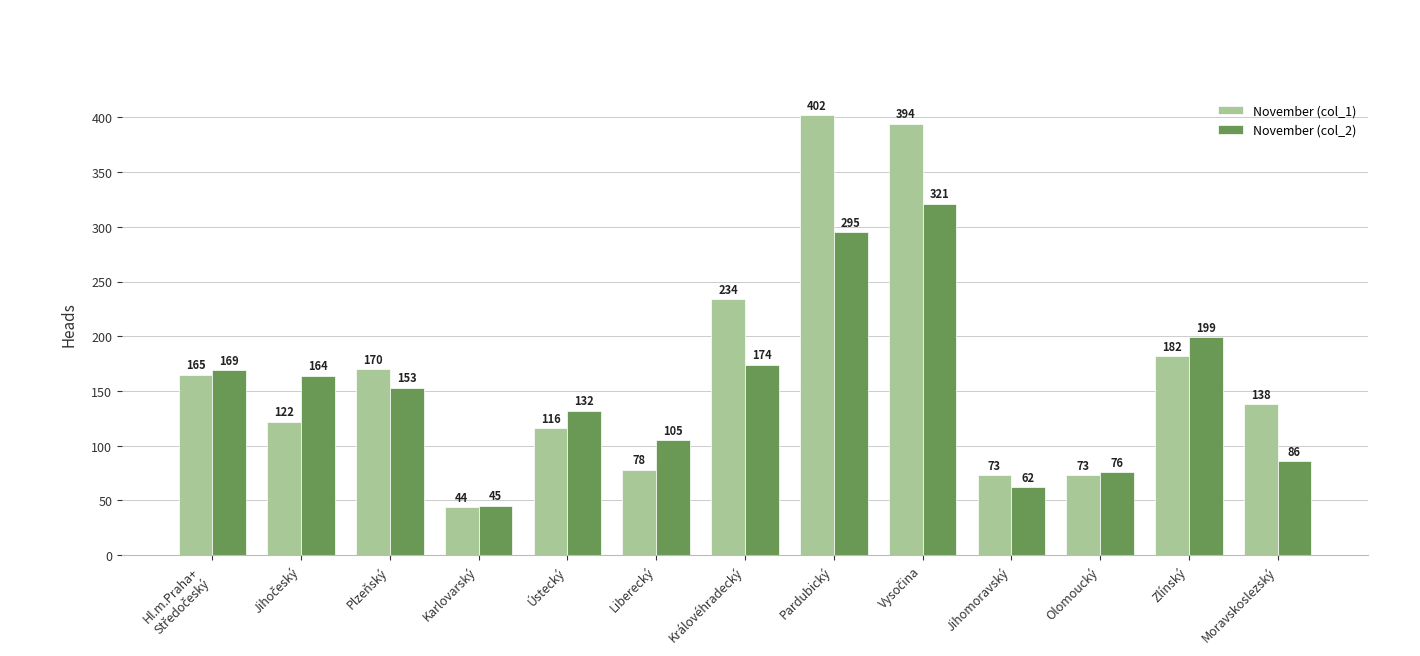

Rank the series by their average value, from lowest to highest.

November (col_2), November (col_1)